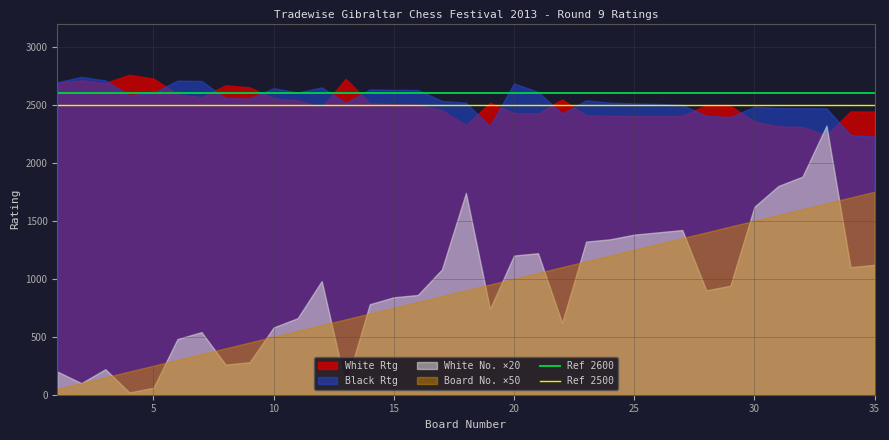

Which series has the largest range (max minus min)?

White No. ×20